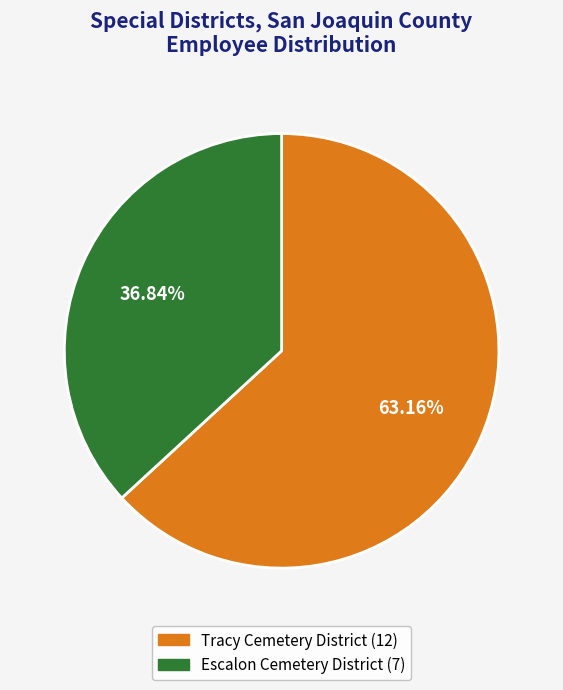

Does Escalon Cemetery District represent more than half of the total?

No